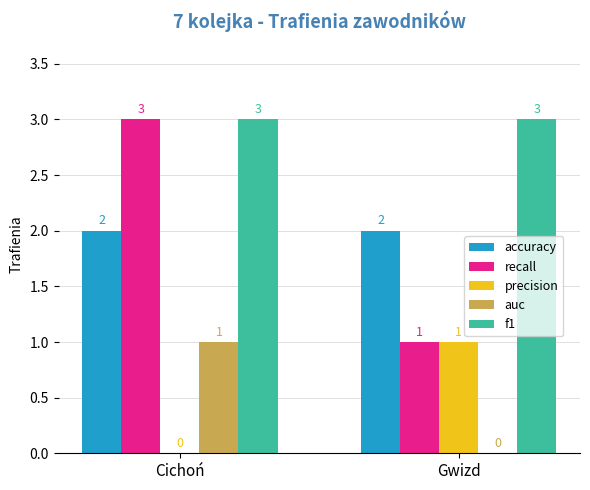

What is the sum of all f1 values?

6